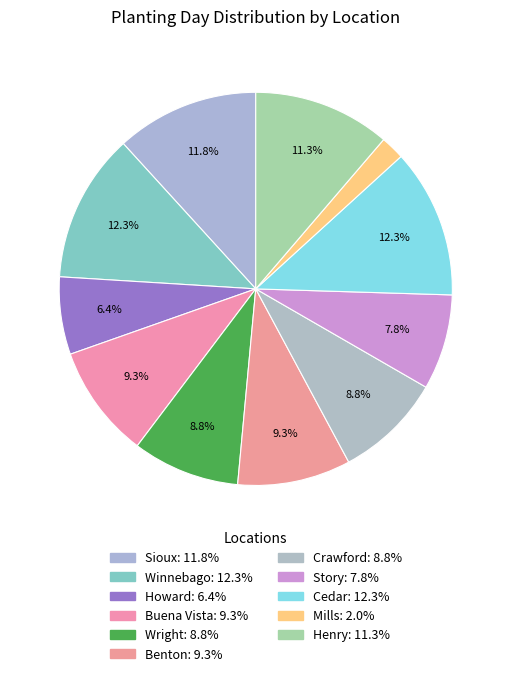

How many segments does this pie chart have?

11